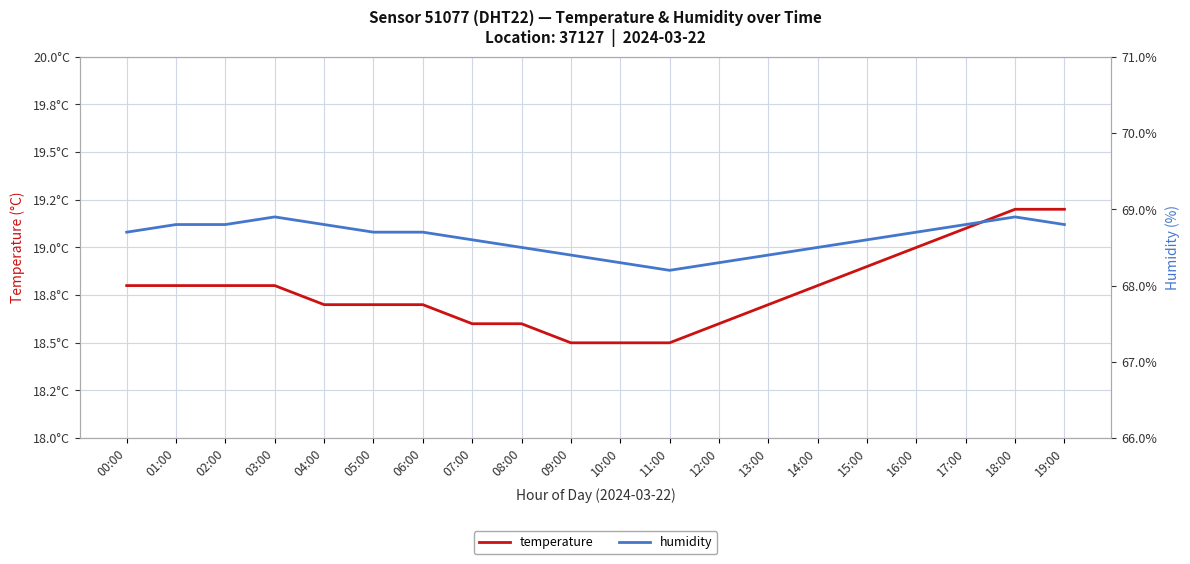

Is it true that humidity equals 97.3 at 10:00?

False